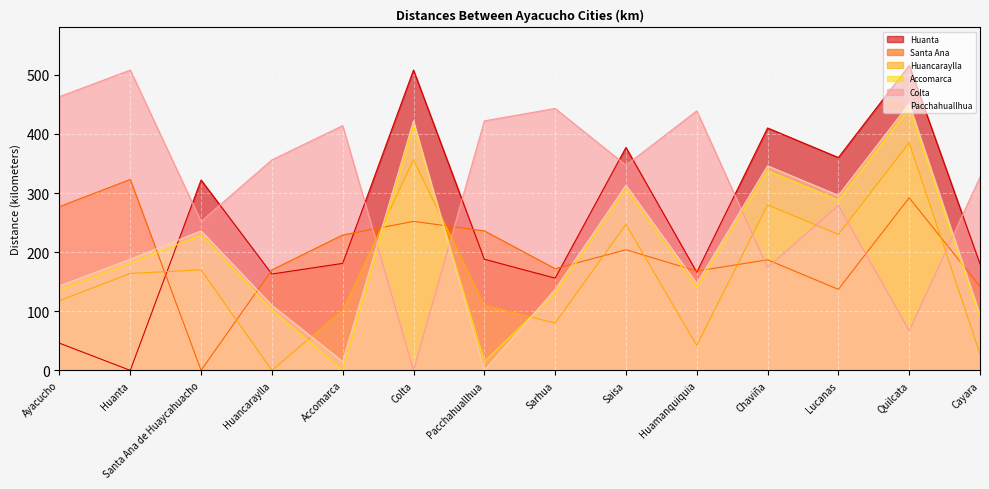

At which category does the chart reach its peak across all series?

Quilcata